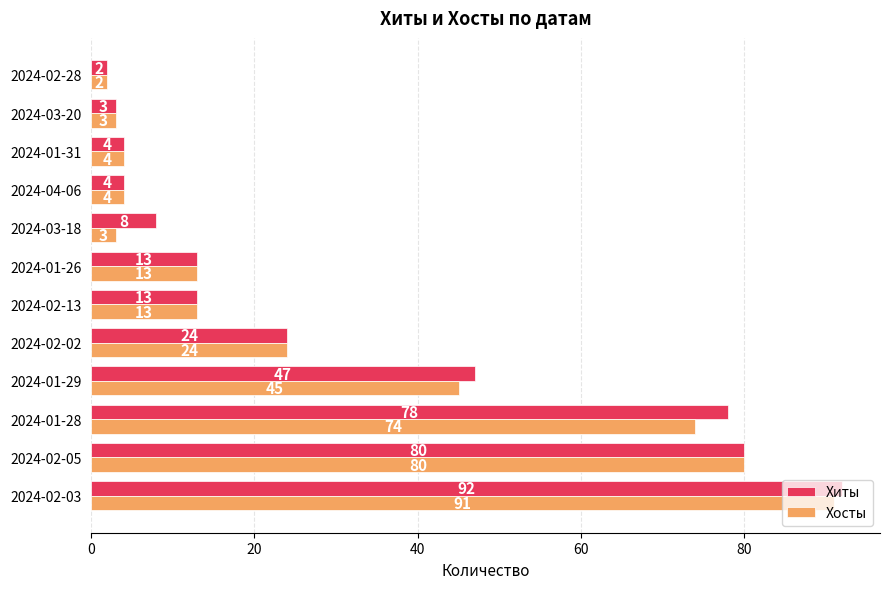

Which series has the largest range (max minus min)?

Хиты